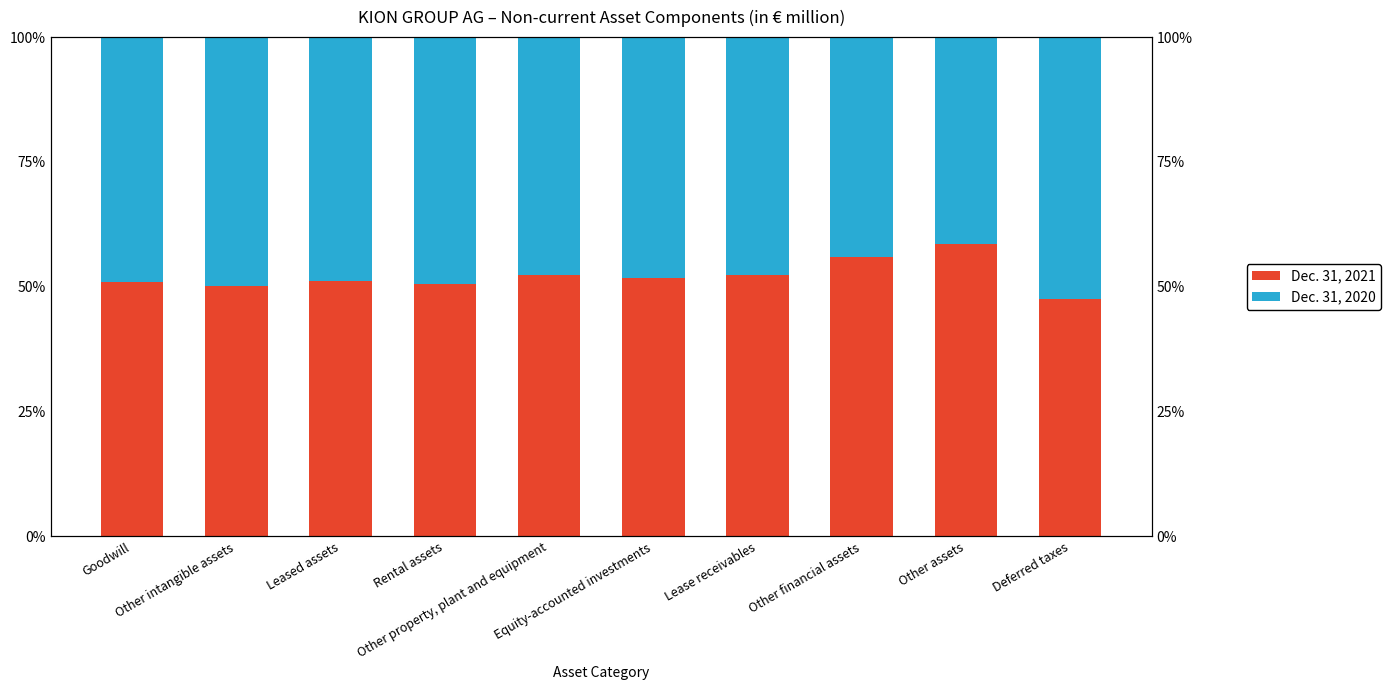

What is the sum of all Dec. 31, 2020 values?

478.5